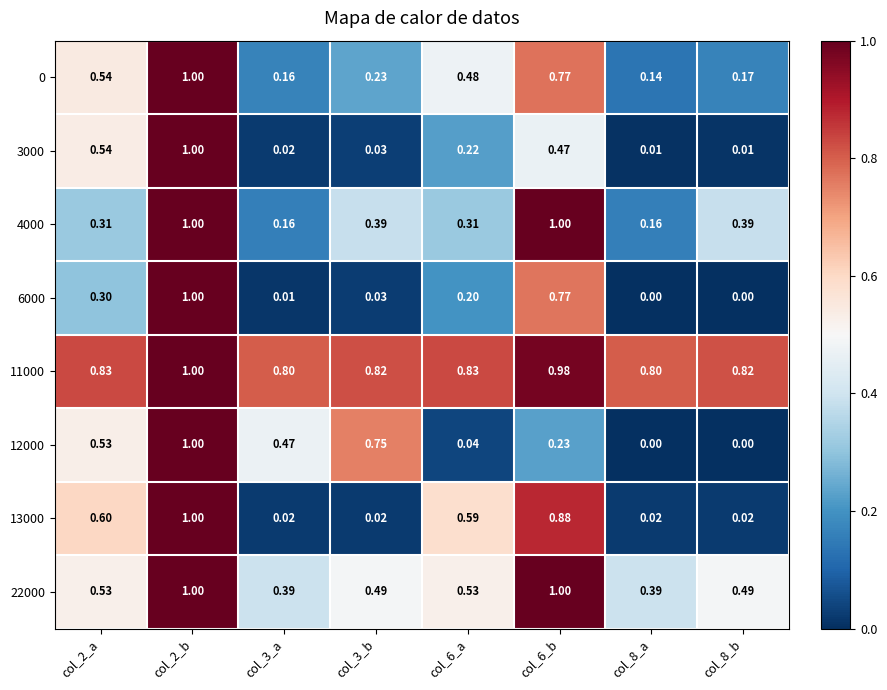

What is the greatest value displayed?

1.0